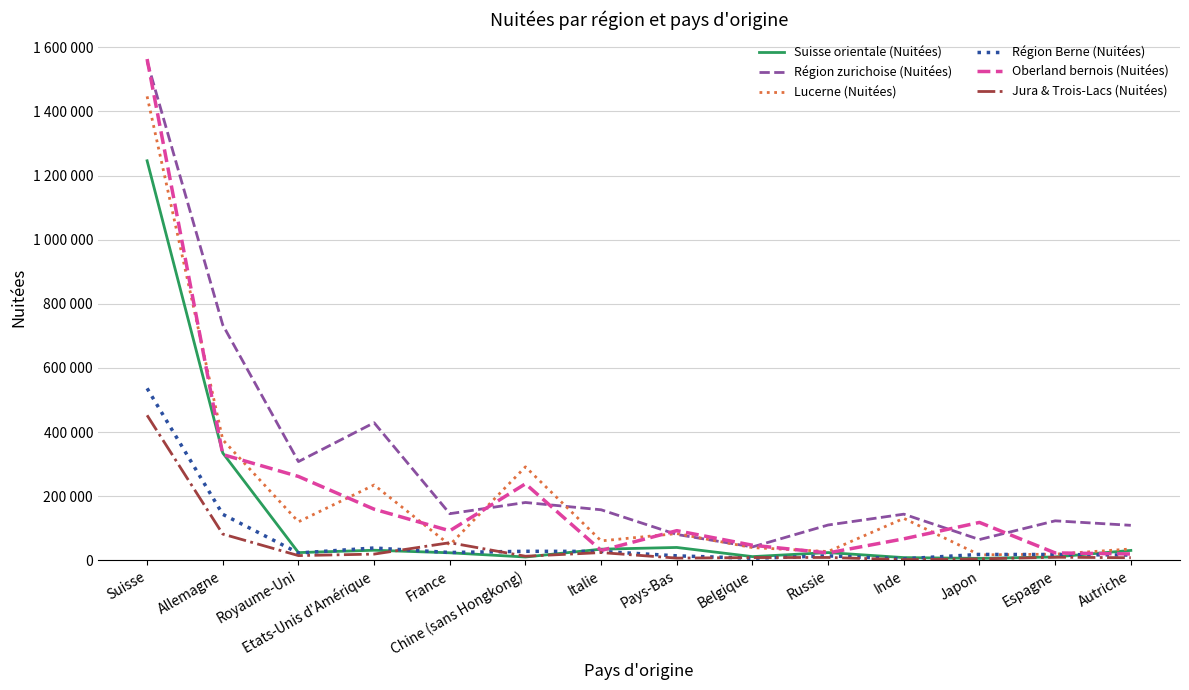

What are all the series names shown in the legend?

Suisse orientale (Nuitées), Région zurichoise (Nuitées), Lucerne (Nuitées), Région Berne (Nuitées), Oberland bernois (Nuitées), Jura & Trois-Lacs (Nuitées)